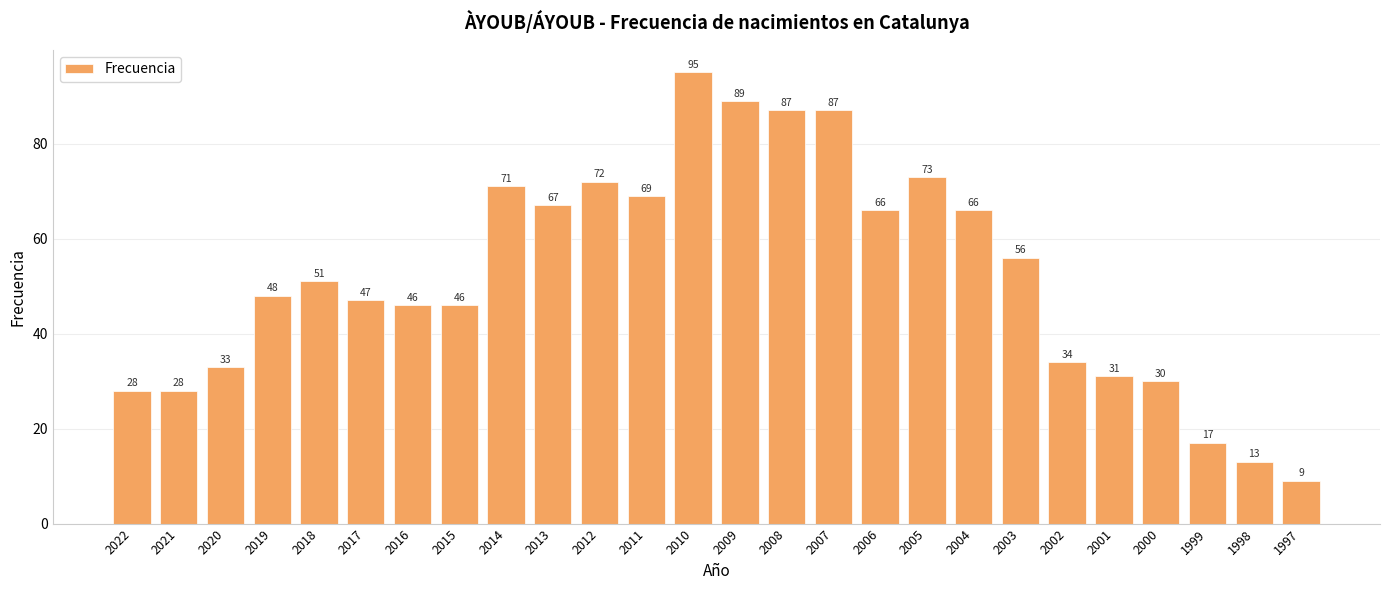

Which label corresponds to the smallest value in the chart?

1997